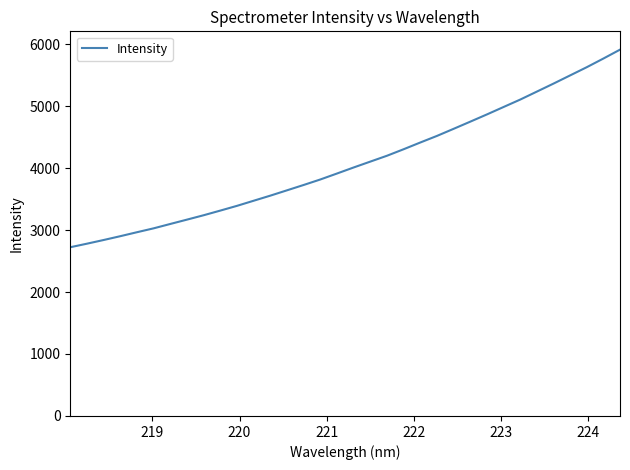

What is the difference between the maximum and minimum values?

3188.2